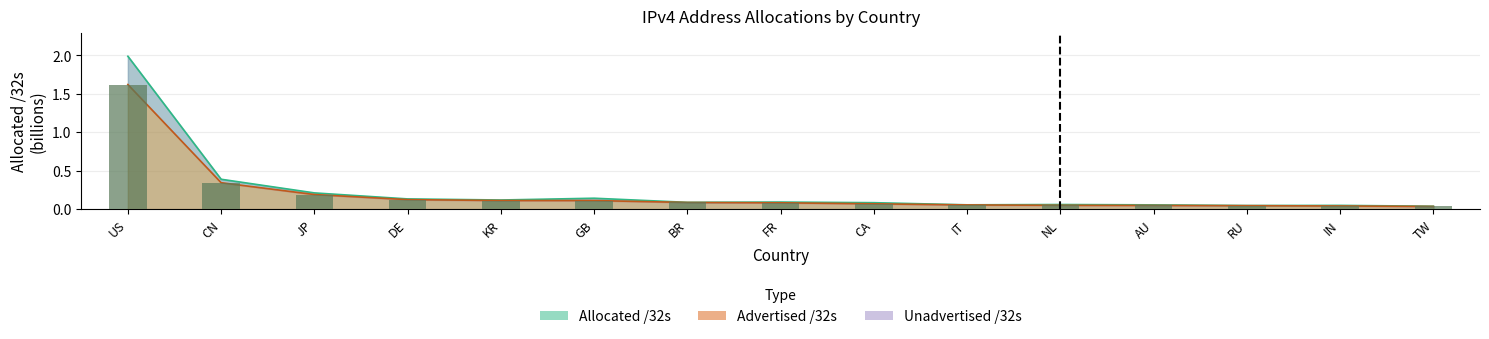

What is the sum of all Unadvertised /32s values?

3.6